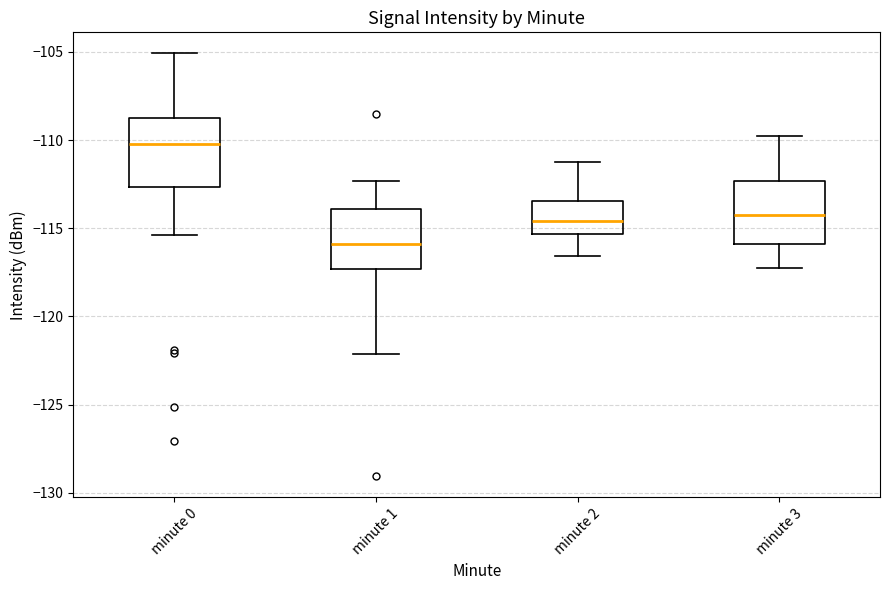

Which box has the highest median line?

minute 0